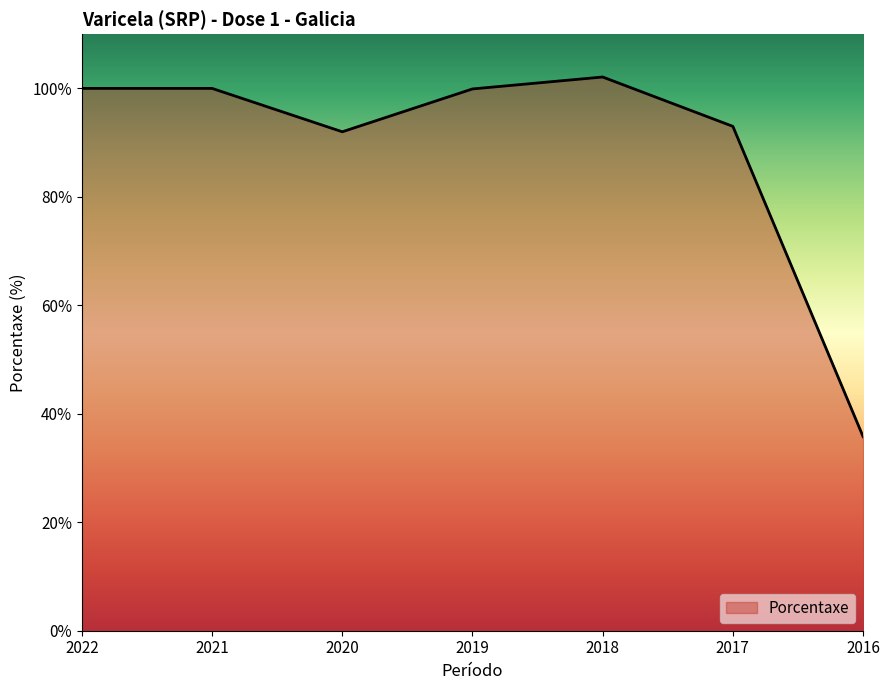

What is the sum of all values?

622.8